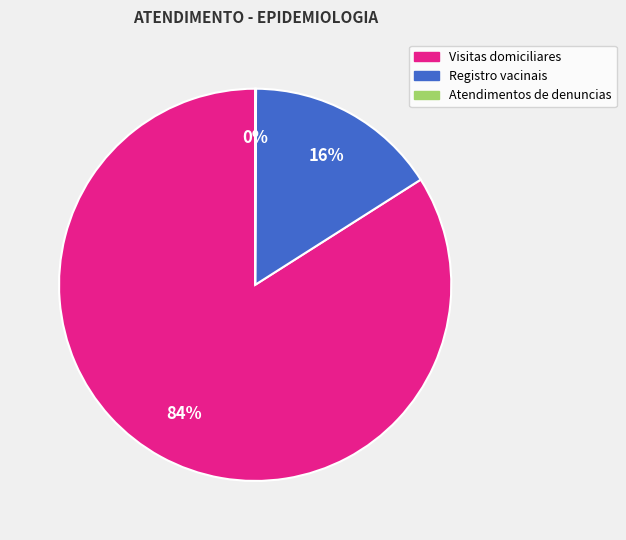

To the nearest percent, what is the difference between the largest and smallest slice percentages?

84%